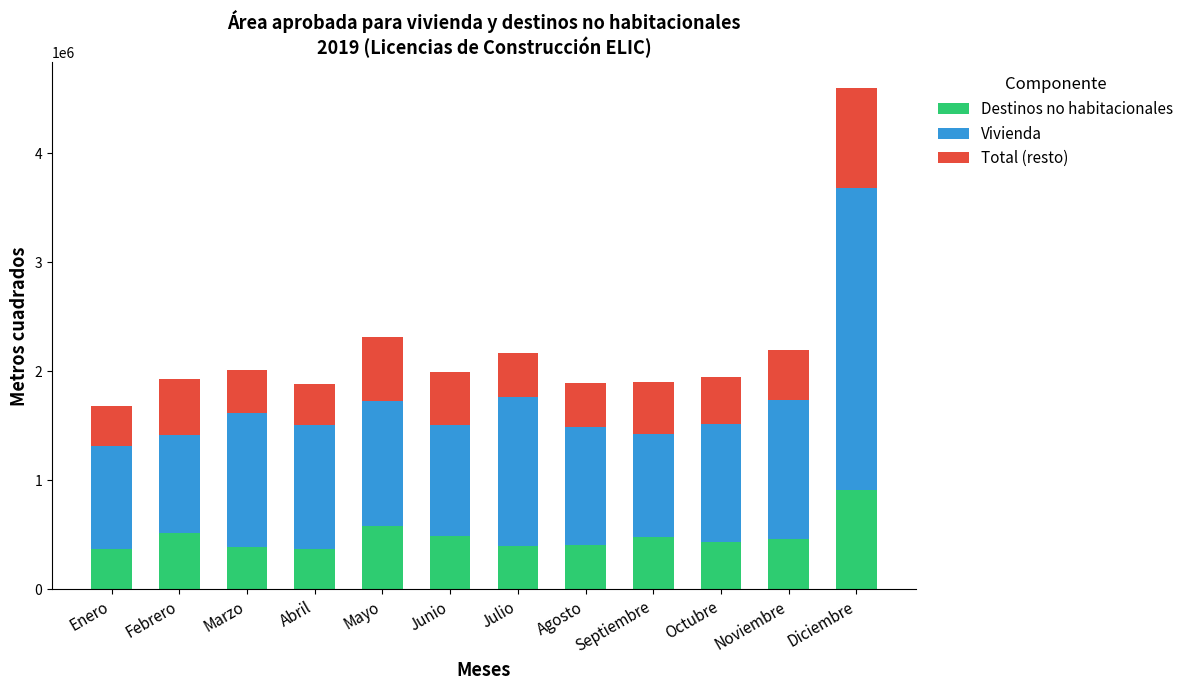

At which category is the sum across all series the highest?

Diciembre